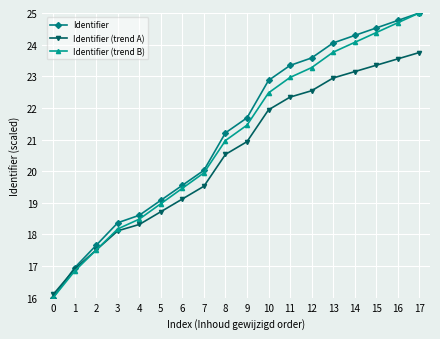

The Identifier series shows 11.4 at 9. True or false?

False